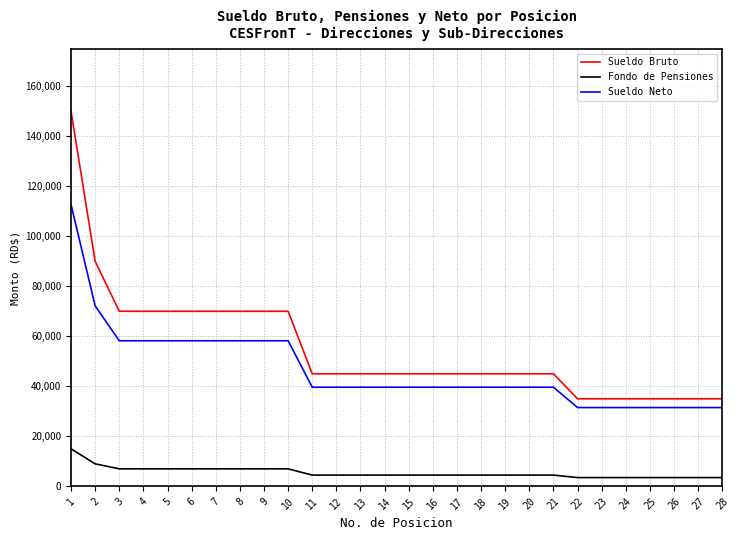

What is the minimum value shown in the chart?

3500.0